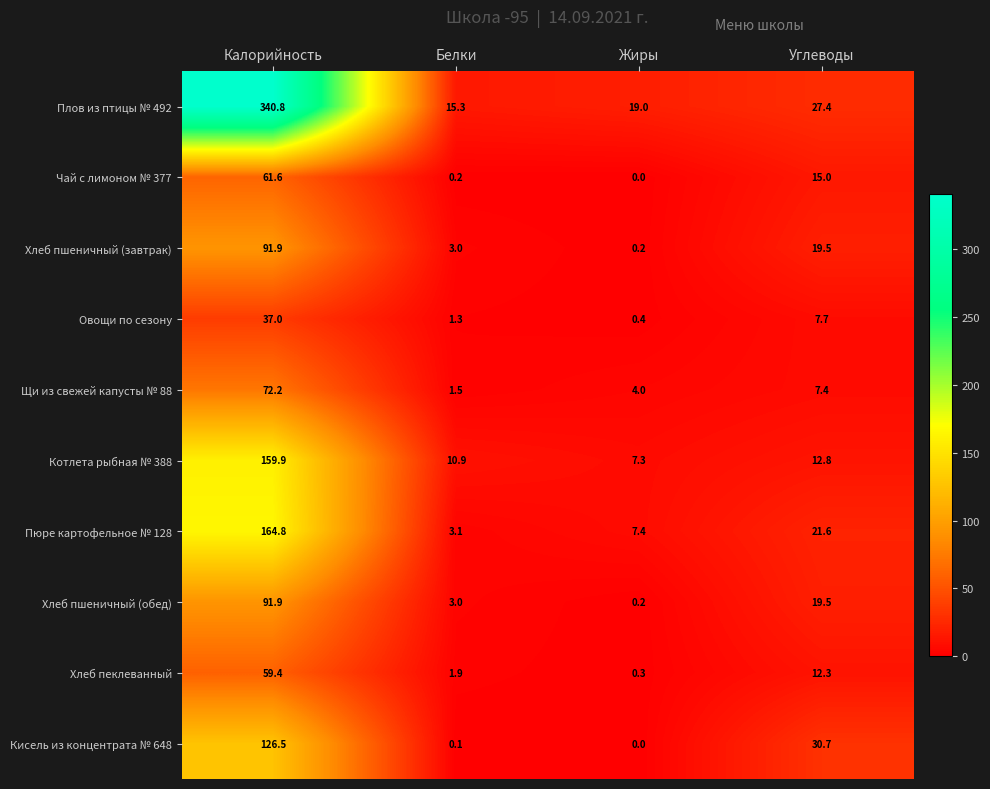

At which label does Хлеб пеклеванный first exceed 12?

Калорийность